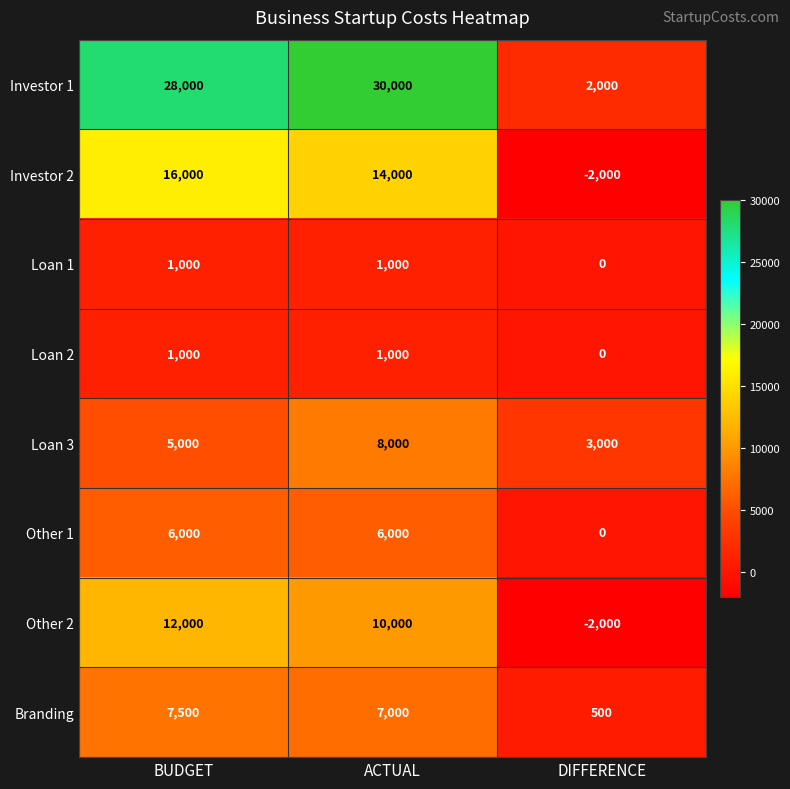

At how many categories does at least one series exceed 6552?

2